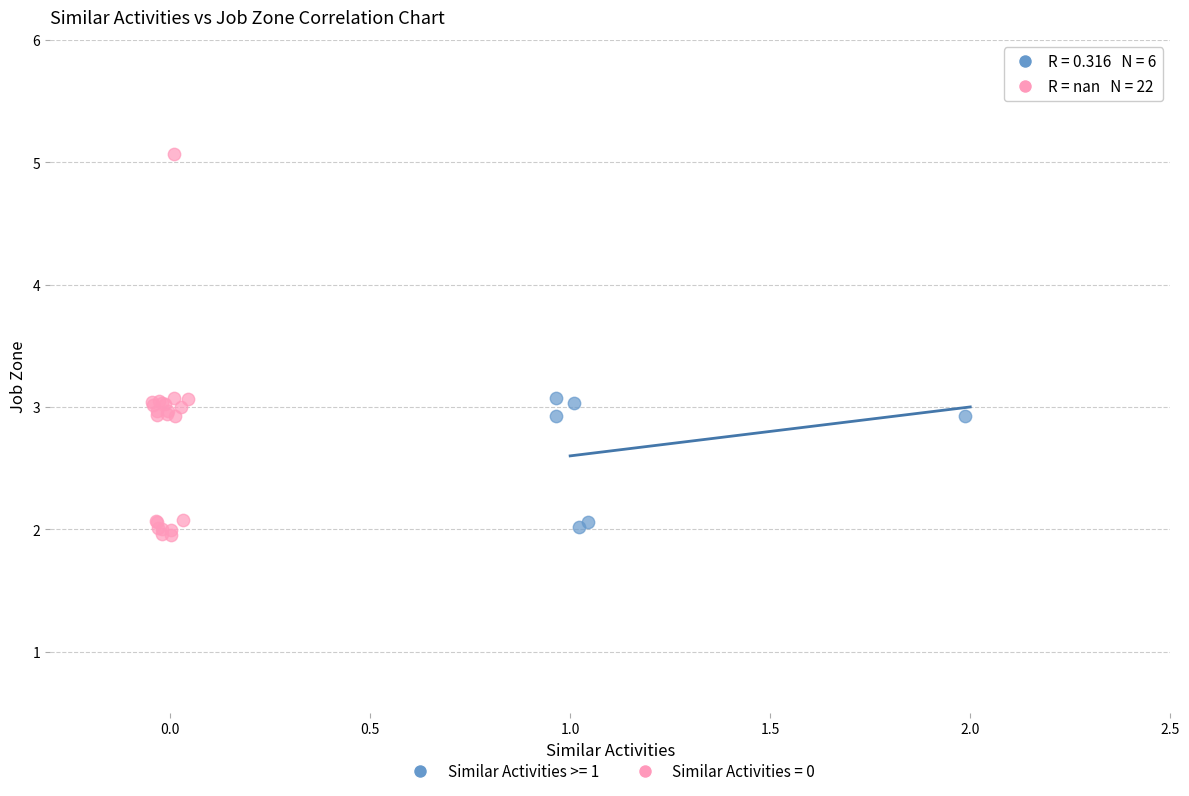

Which series reaches the minimum Y coordinate?

Similar Activities = 0